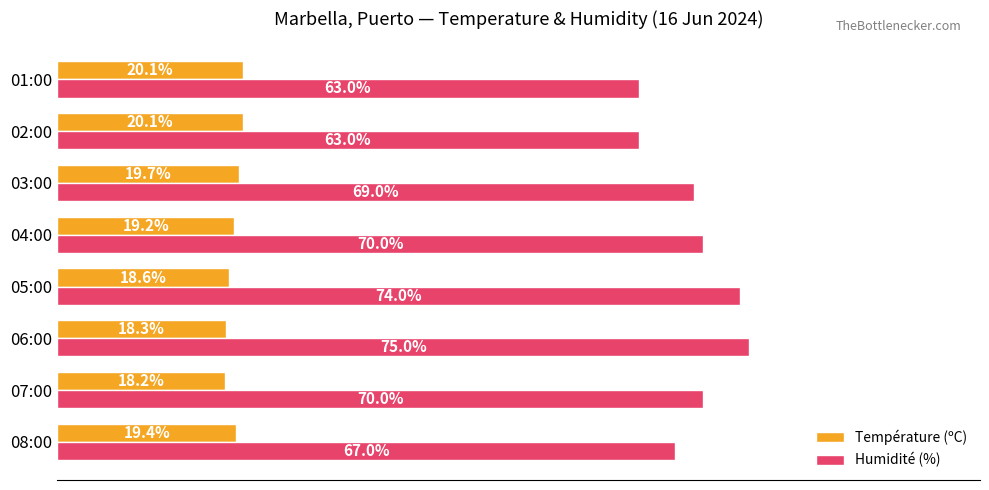

Where is Humidité (%) nearest to the value 69?

03:00